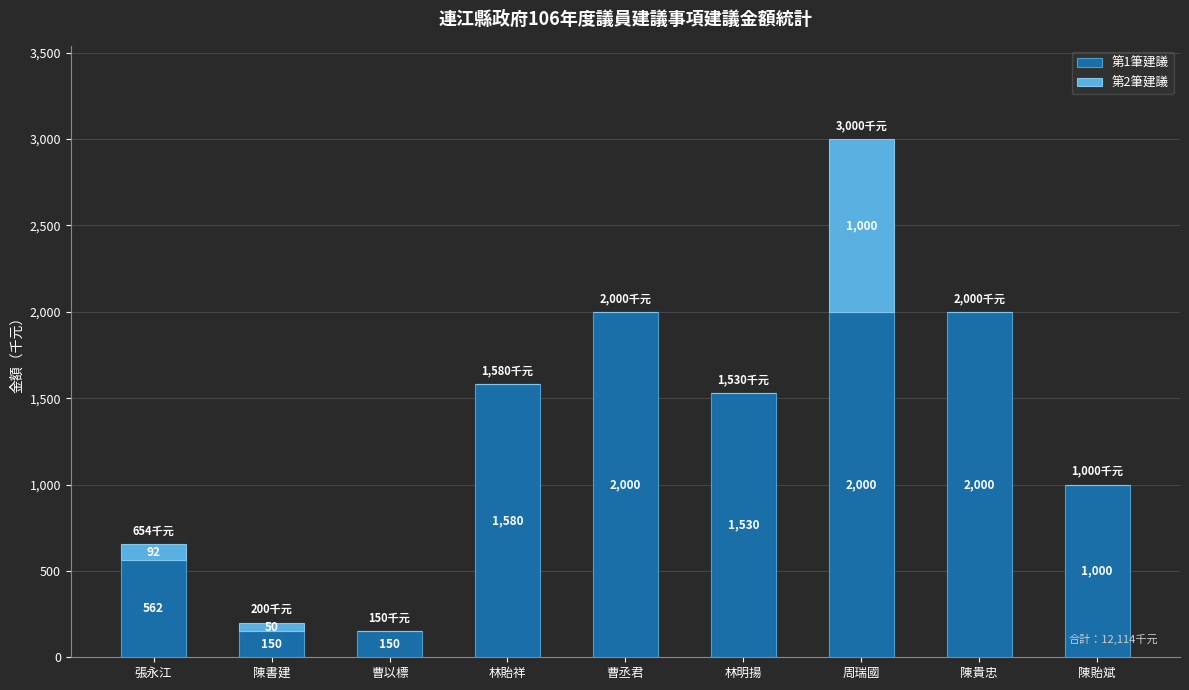

What is the highest value of the 第1筆建議 series?

2000